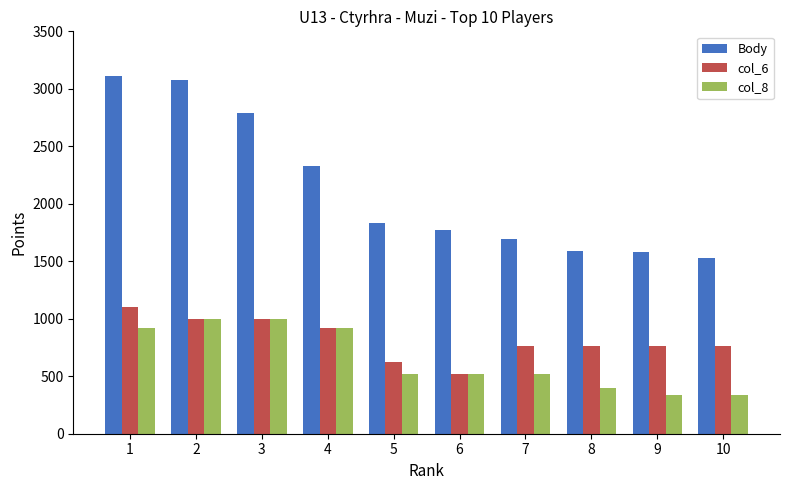

What is the total value across all series at 2?

5077